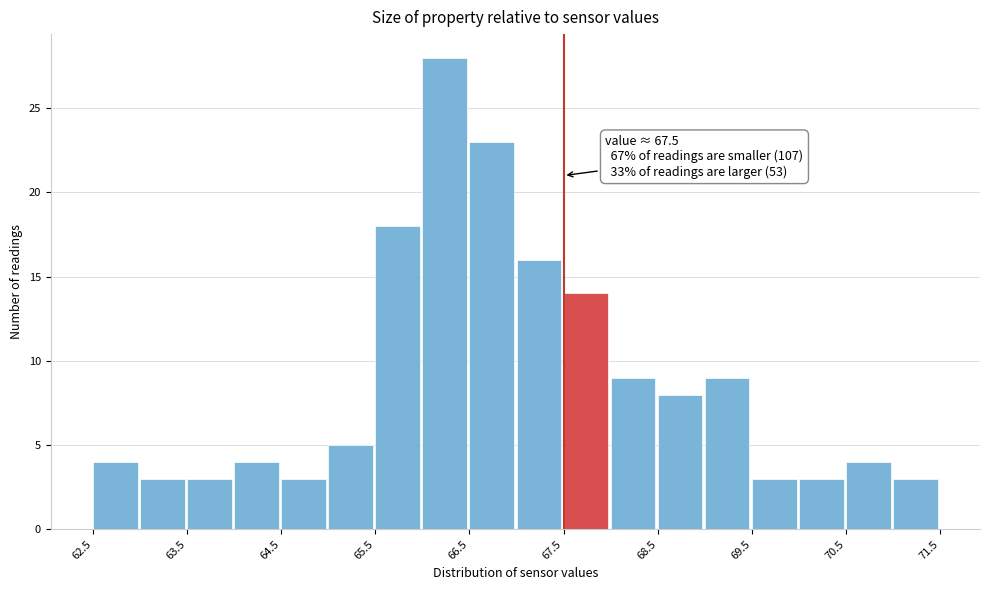

Which range on the x-axis has the tallest bar?

66.0 to 66.5